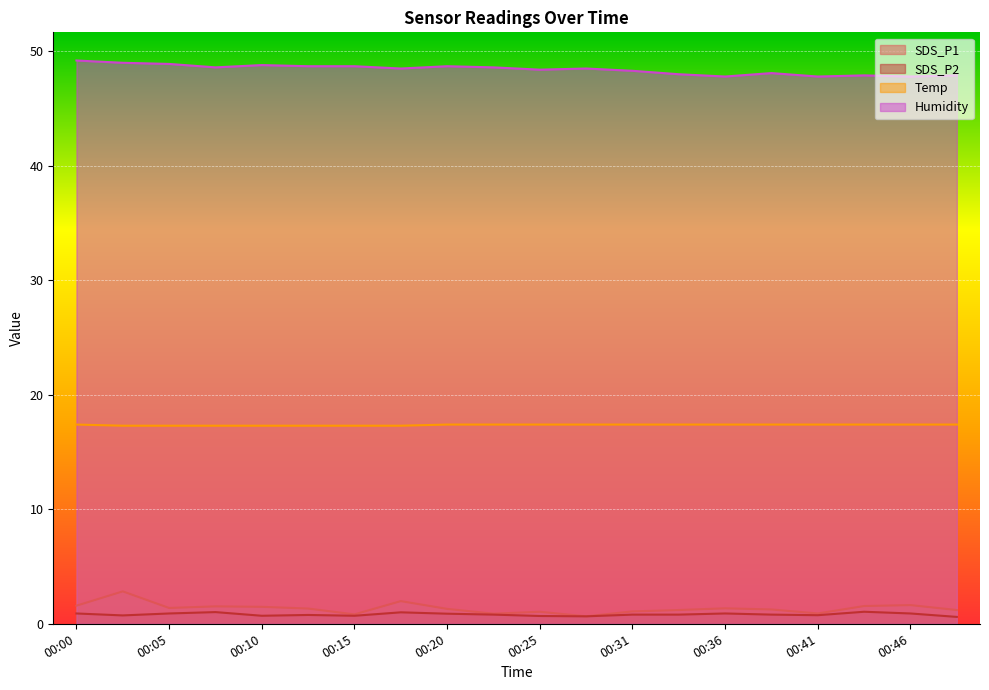

What is the total value across all series at 00:46?

67.7